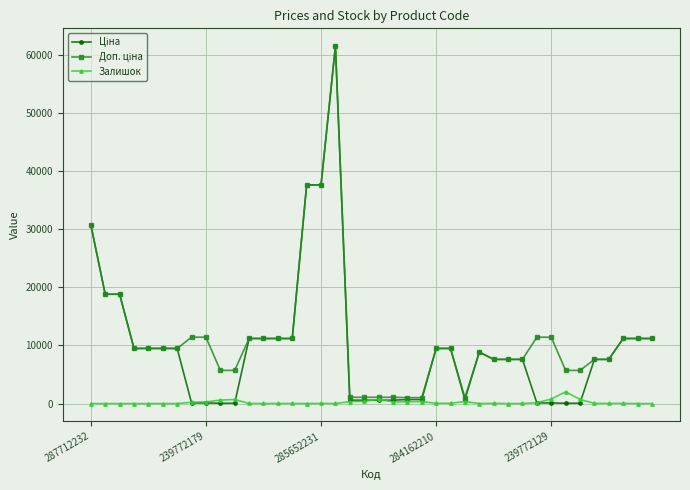

How many lines are shown in the chart?

3